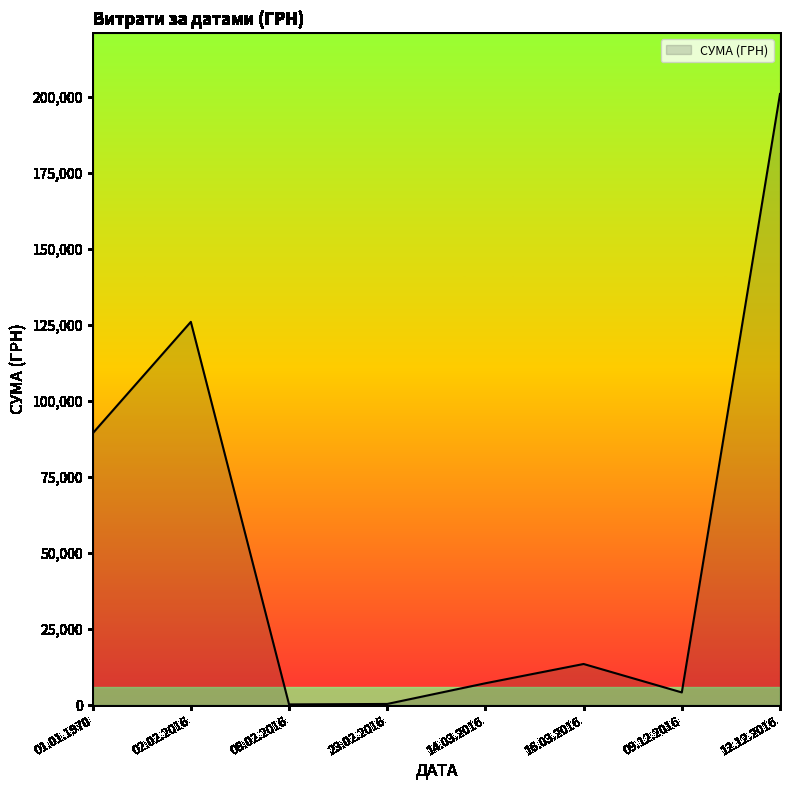

How many categories are shown in the chart?

8